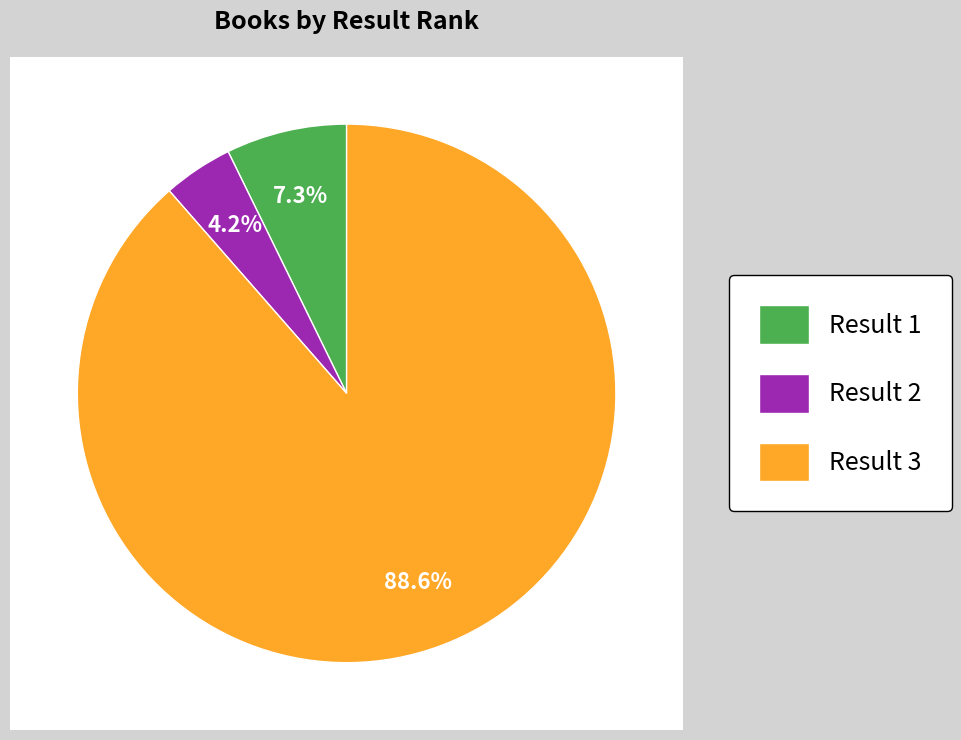

Is it true that 3 is 99% of the pie?

False